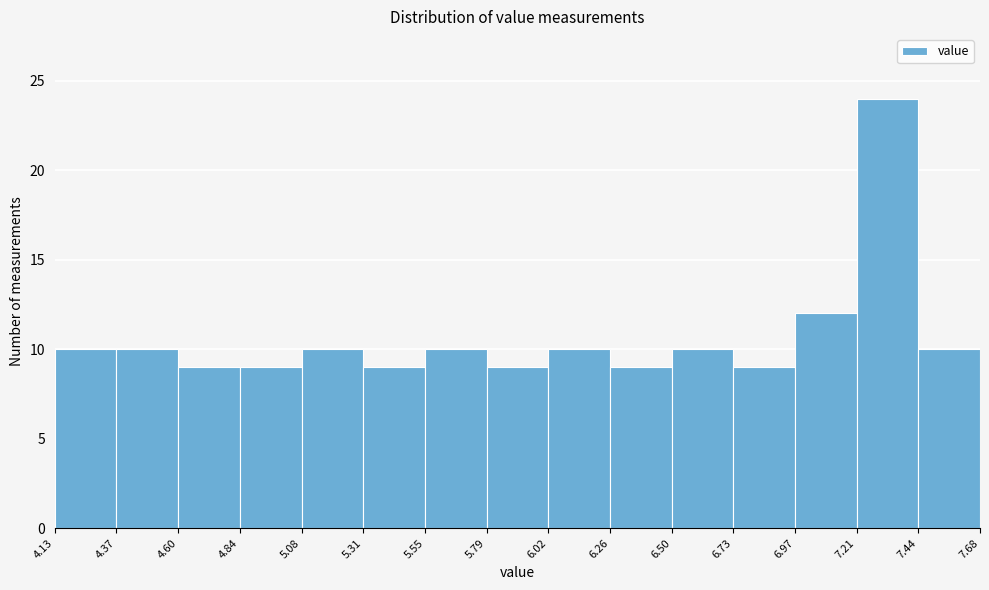

Reading left to right, list every bar in this chart as the range it spans on the x-axis followed by its height. The values are not printed on the chart, so give them approximately, as read against the axis.

4.13 to 4.37: 10
4.37 to 4.60: 10
4.60 to 4.84: 9
4.84 to 5.08: 9
5.08 to 5.31: 10
5.31 to 5.55: 9
5.55 to 5.79: 10
5.79 to 6.02: 9
6.02 to 6.26: 10
6.26 to 6.50: 9
6.50 to 6.73: 10
6.73 to 6.97: 9
6.97 to 7.21: 12
7.21 to 7.44: 24
7.44 to 7.68: 10